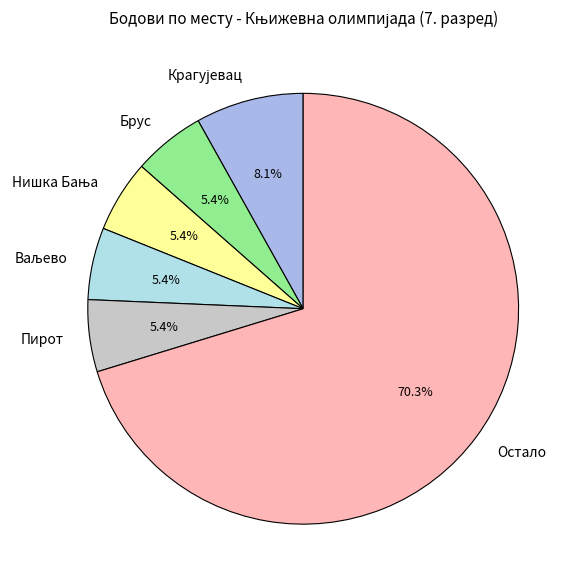

To the nearest percent, what is the average slice percentage?

17%